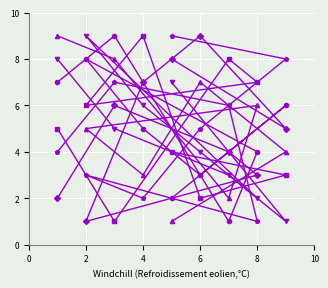

At how many categories does at least one series exceed 5?

9